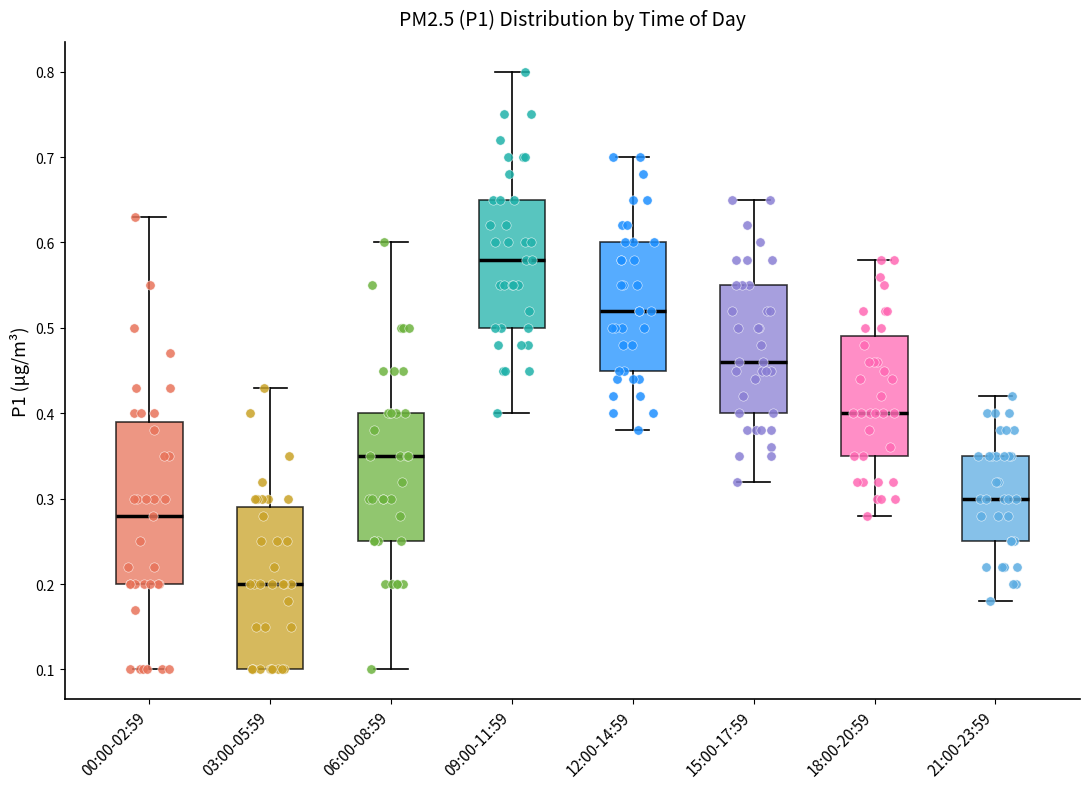

Where is the lower edge of the box for 00:00-02:59 on the y-axis? The values are not printed on the chart, so give them approximately, as read against the axis.

0.20